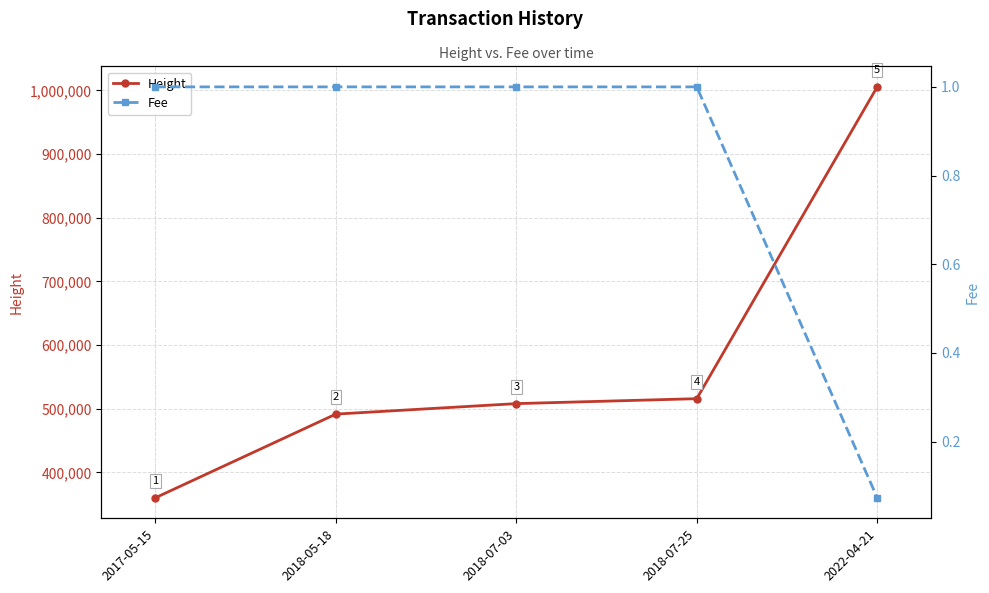

At which category is the sum across all series the highest?

2022-04-21